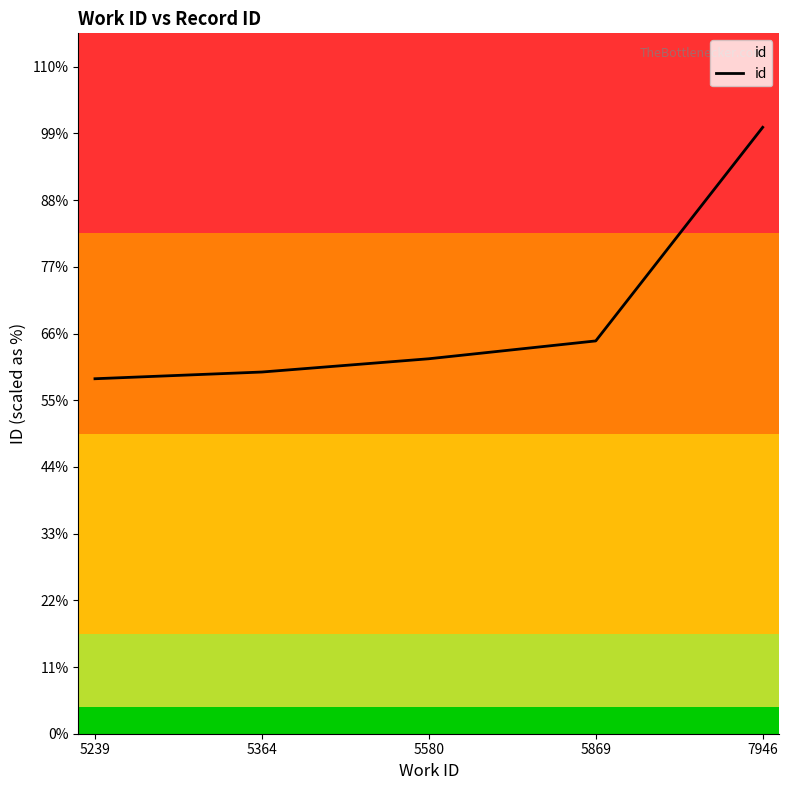

Reading left to right, extract all data points from this chart.

5239=14105	5364=14372	5580=14899	5869=15608	7946=24095